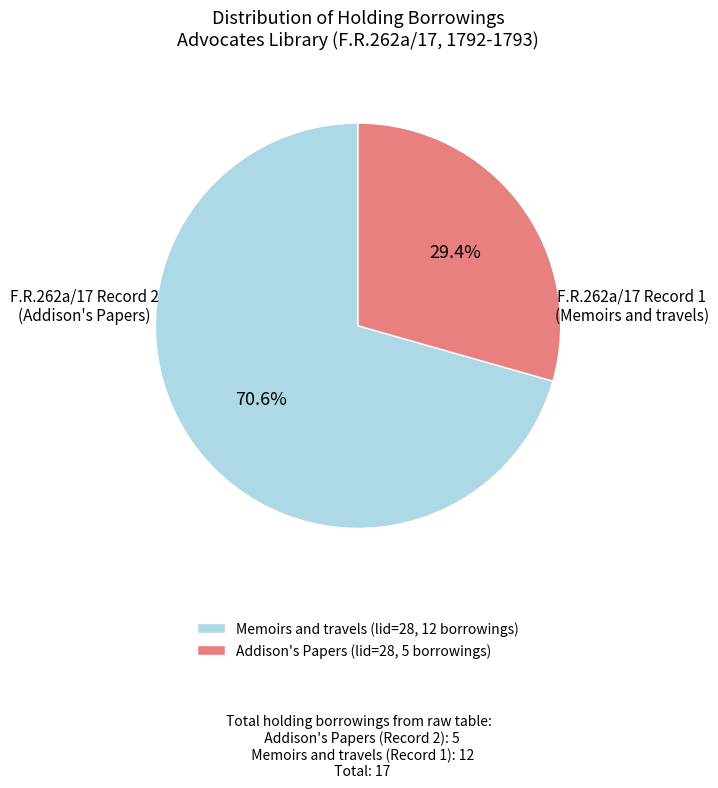

Rank the categories by value from lowest to highest.

Addison's Papers (lid=28, 5 borrowings), Memoirs and travels (lid=28, 12 borrowings)